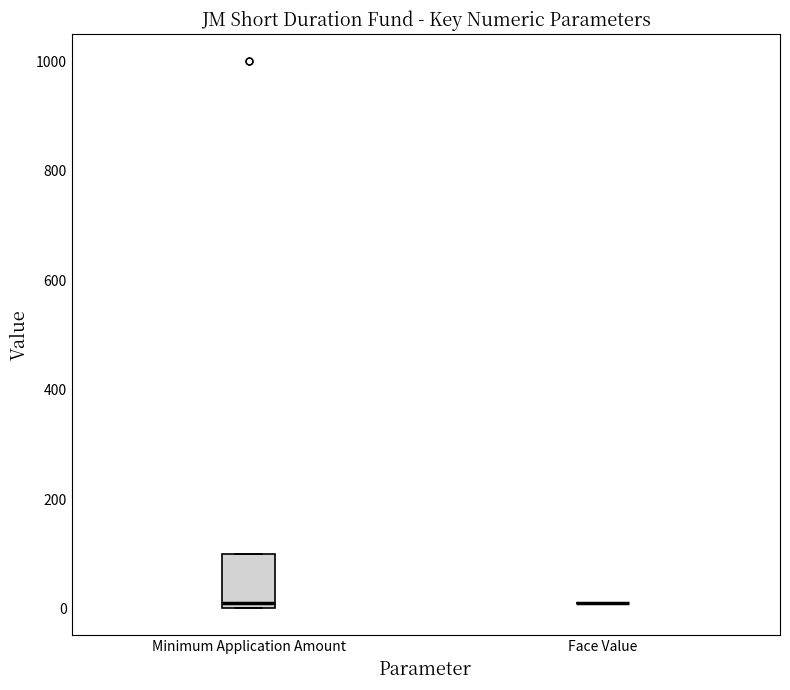

Reading left to right, transcribe this box plot: for each box, give where its median line is, the range the box spans, and where its two whiskers end, as read against the y-axis. The values are not printed on the chart, so give them approximately, as read against the axis.

Minimum Application Amount: median 20, box 0 to 100, whiskers 0 to 100
Face Value: box collapsed to a line at 20, whiskers 20 to 20